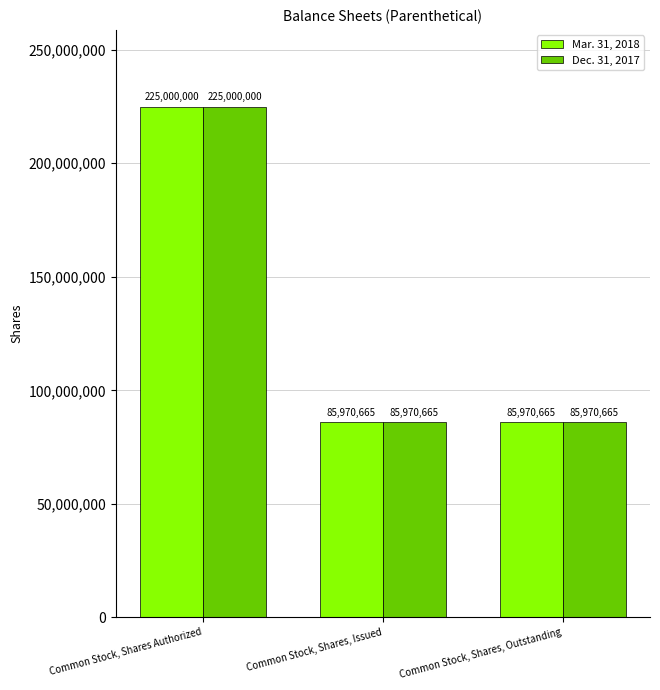

Count the number of data series in this chart.

2